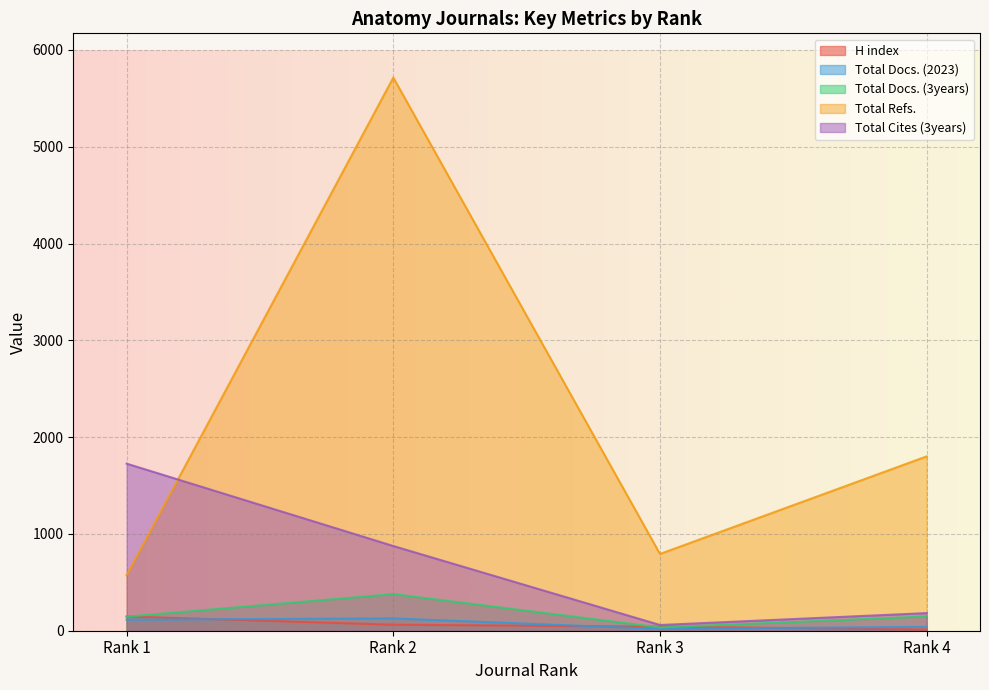

Rank the series by their maximum value, from lowest to highest.

Total Docs. (2023), H index, Total Docs. (3years), Total Cites (3years), Total Refs.